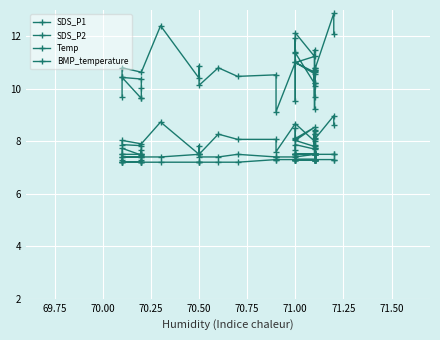

Count the number of categories in the chart.

40